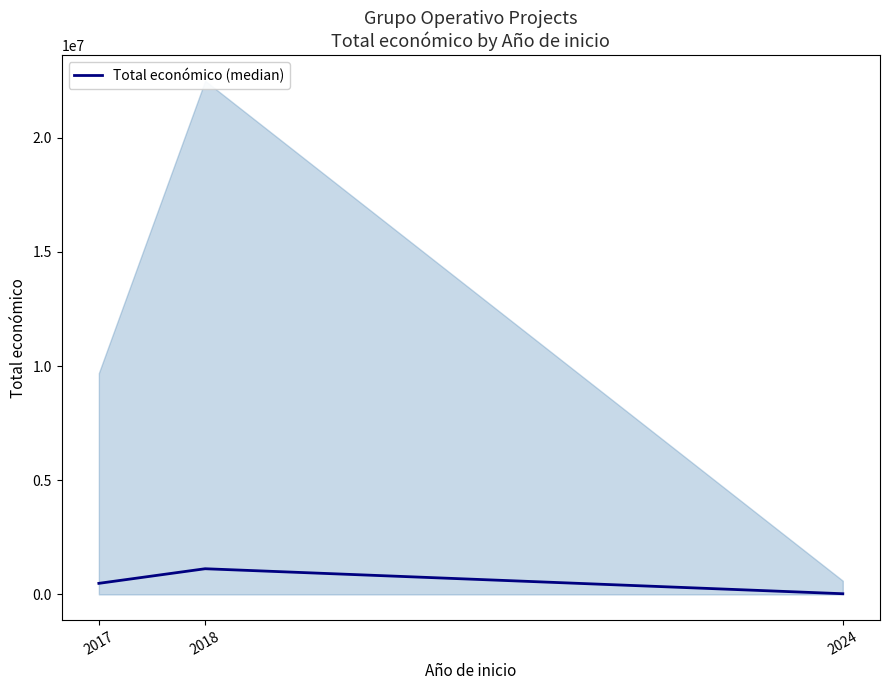

Rank the categories by value from lowest to highest.

2024, 2017, 2018